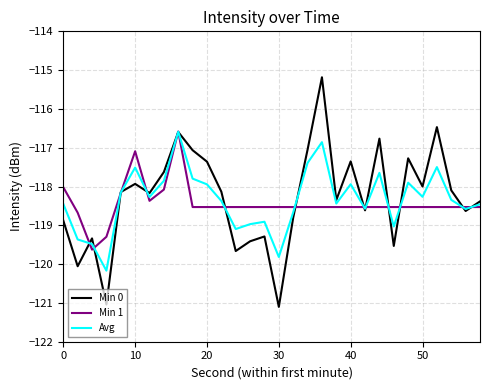

Which series has the widest spread of values?

Min 0